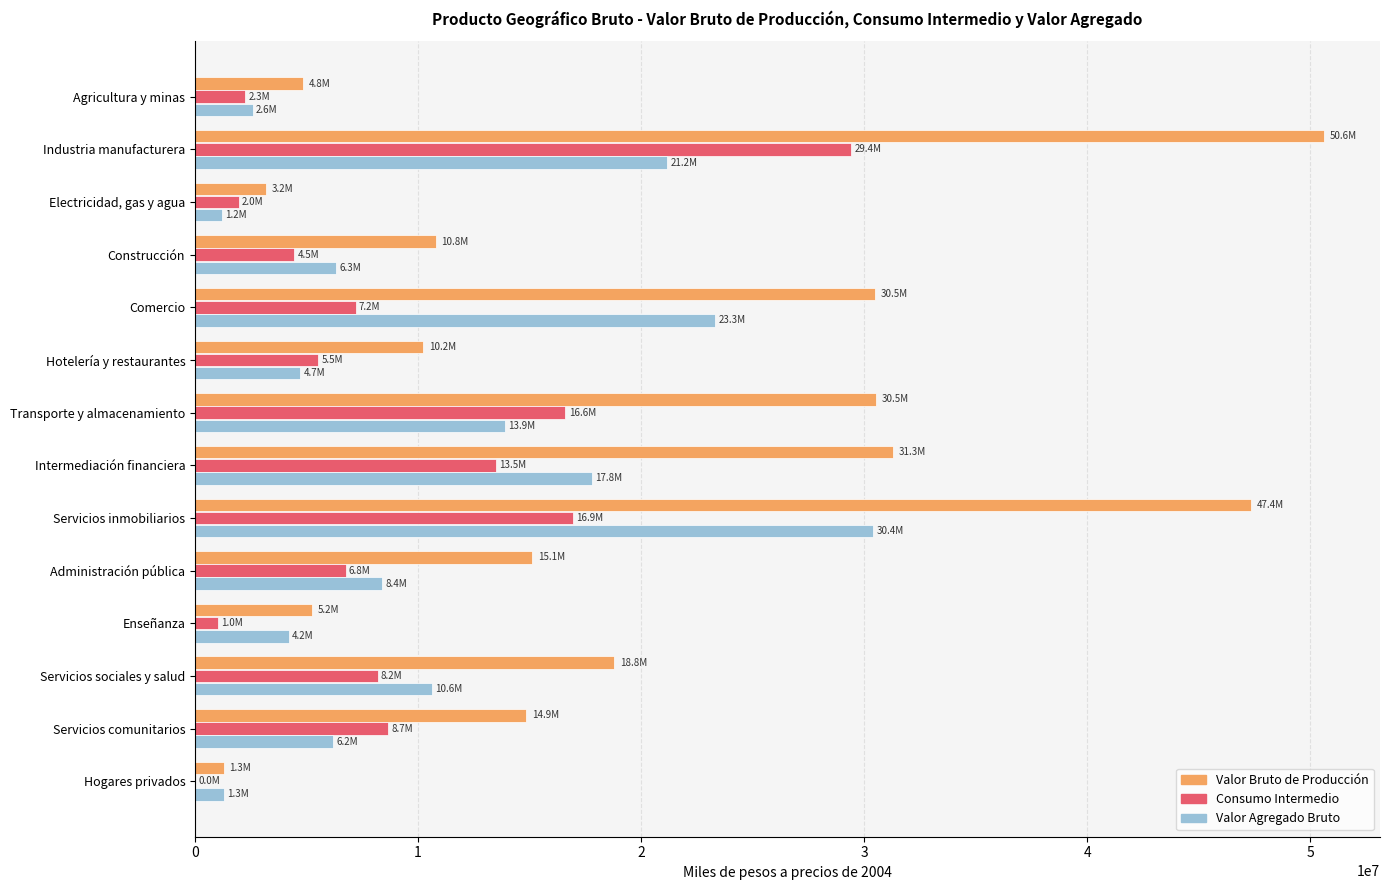

Which category has the highest value across all series?

Industria manufacturera